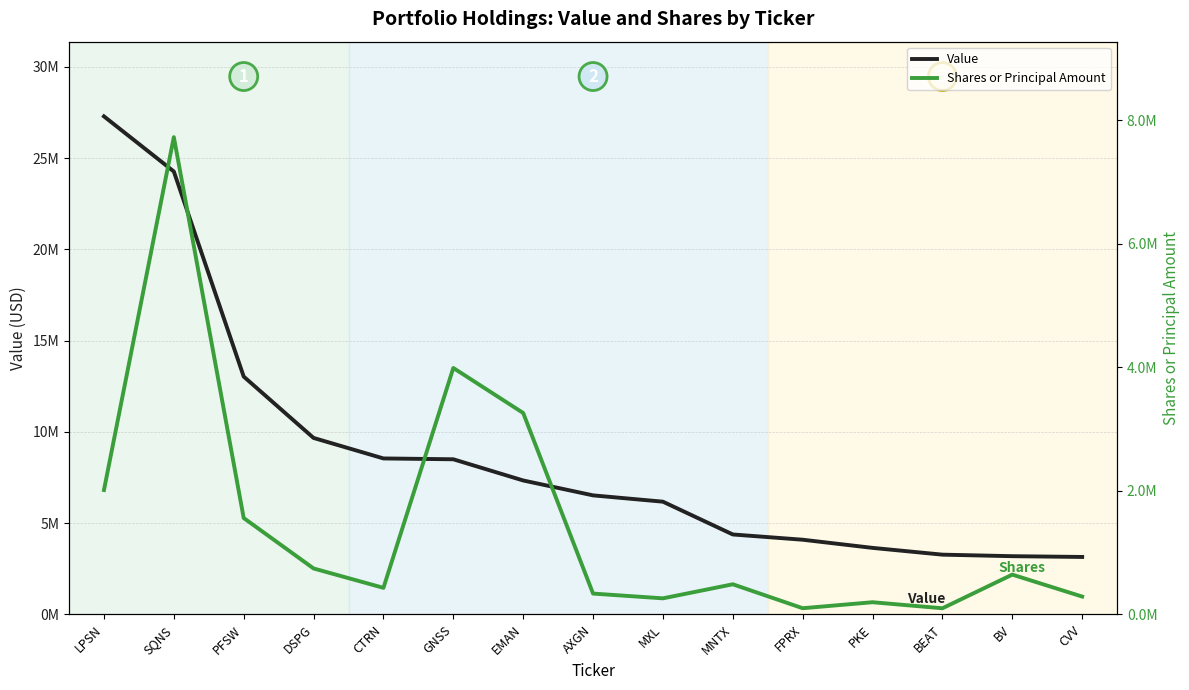

True or false: Shares or Principal Amount and Value cross at least once.

False